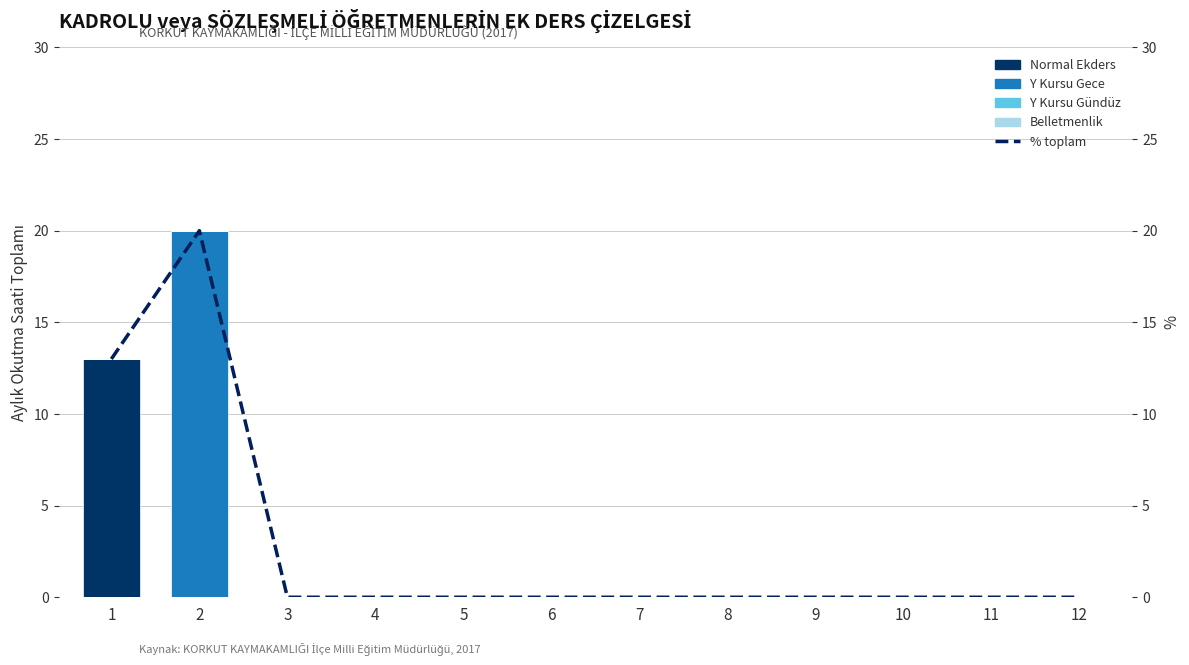

Which series changed the most between 2 and 11?

Y Kursu Gece